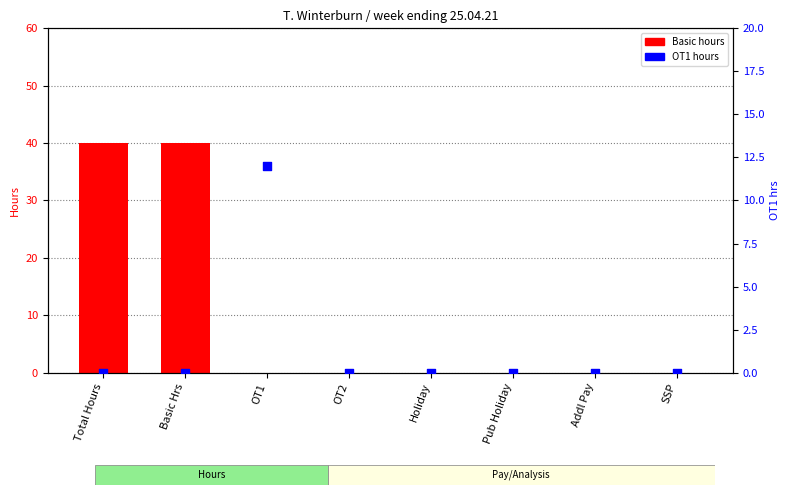

Which series reaches the minimum Y coordinate?

Basic